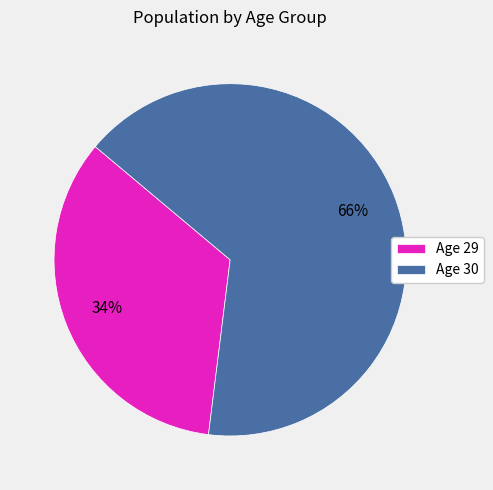

True or false: Age 30 accounts for 58% of the total.

False